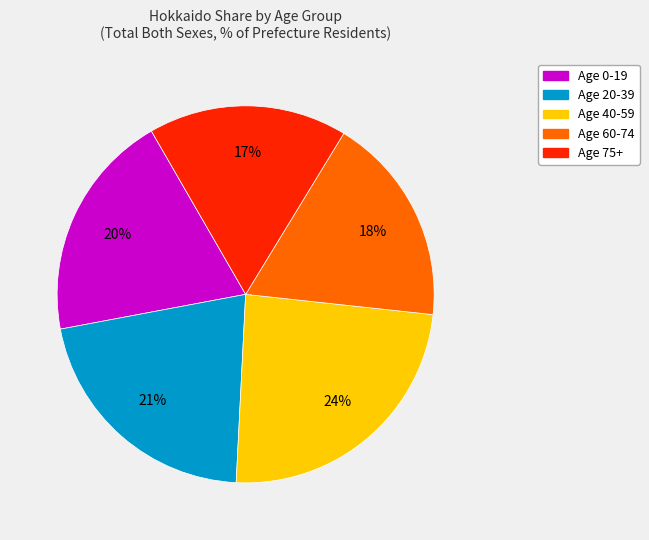

Rank the categories by value from lowest to highest.

Age 75+, Age 60-74, Age 0-19, Age 20-39, Age 40-59